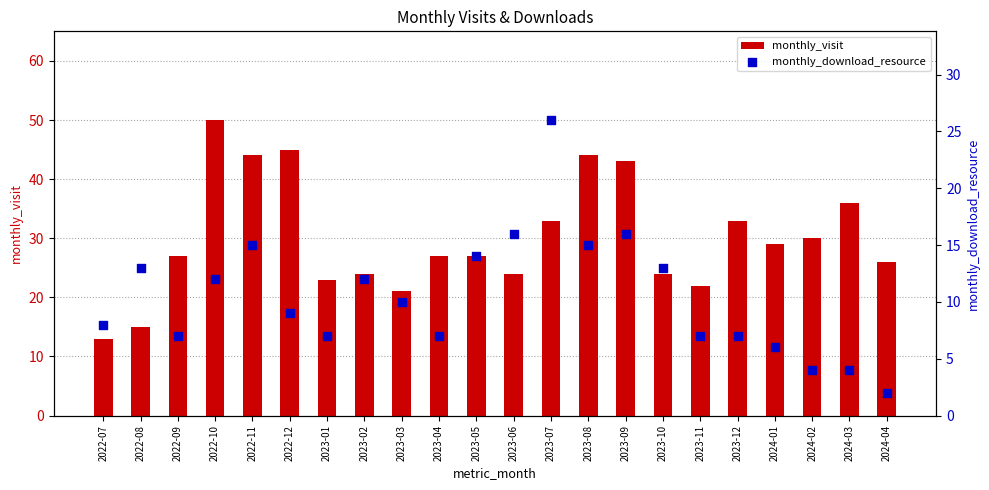

Which series has the largest Y range (max minus min)?

monthly_visit